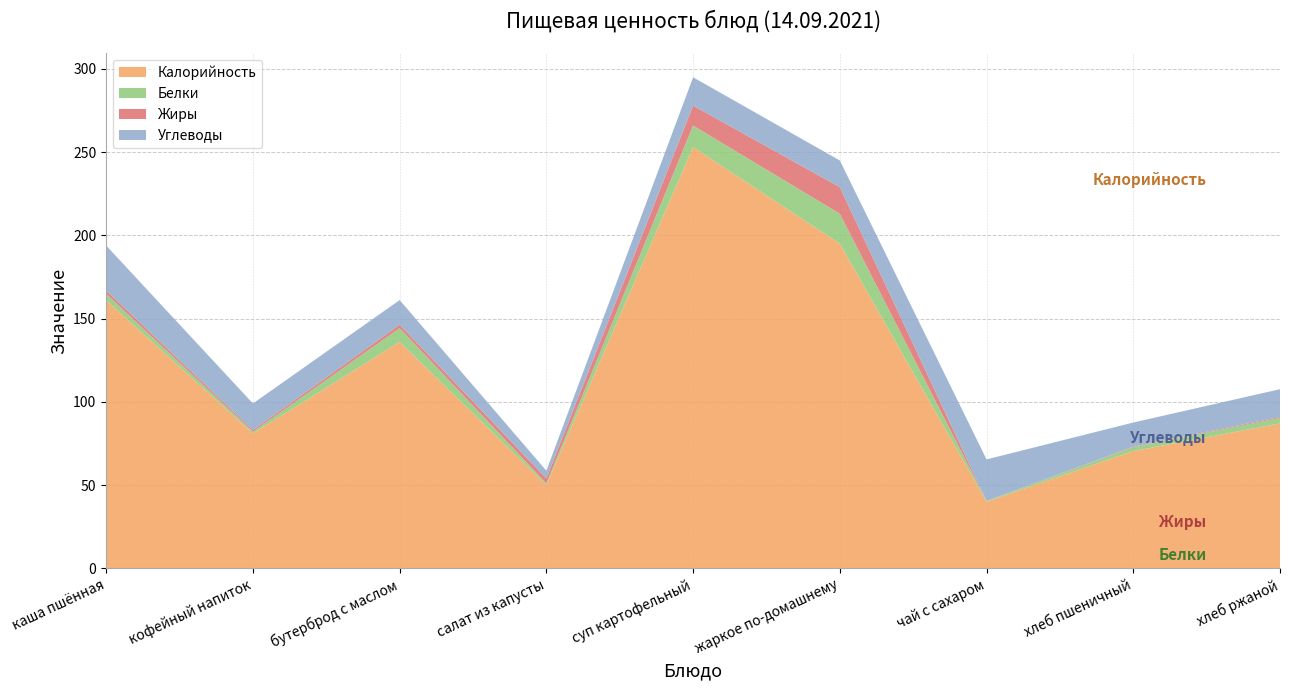

Reading left to right, what are all the values shown in this chart?

Калорийность: каша пшённая=161.0	кофейный напиток=81.0	бутерброд с маслом=136.0	салат из капусты=50.0	суп картофельный=253.0	жаркое по-домашнему=195.0	чай с сахаром=40.0	хлеб пшеничный=70.4	хлеб ржаной=87.0
Белки: каша пшённая=3.9	кофейный напиток=1.0	бутерброд с маслом=8.3	салат из капусты=1.0	суп картофельный=13.0	жаркое по-домашнему=18.0	чай с сахаром=0.4	хлеб пшеничный=2.4	хлеб ржаной=3.3
Жиры: каша пшённая=2.0	кофейный напиток=1.0	бутерброд с маслом=2.0	салат из капусты=3.0	суп картофельный=12.0	жаркое по-домашнему=16.0	чай с сахаром=0.0	хлеб пшеничный=0.3	хлеб ржаной=0.6
Углеводы: каша пшённая=27.0	кофейный напиток=16.0	бутерброд с маслом=14.8	салат из капусты=4.6	суп картофельный=17.0	жаркое по-домашнему=16.0	чай с сахаром=25.0	хлеб пшеничный=14.5	хлеб ржаной=16.7